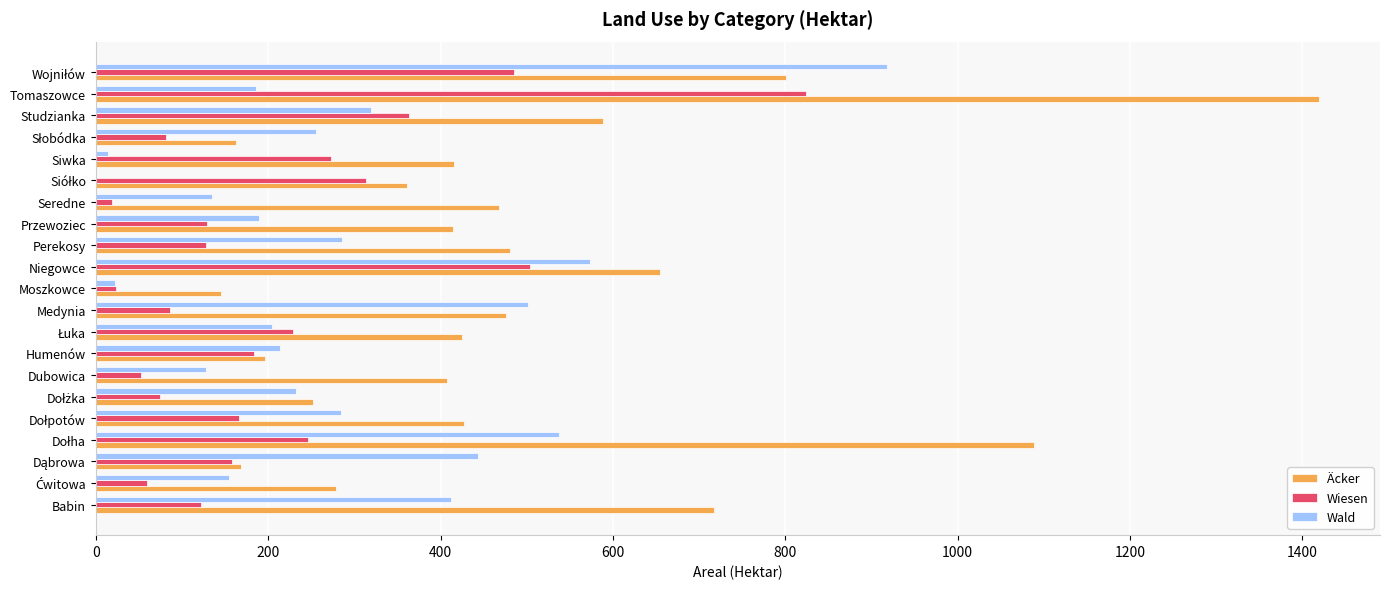

Count the number of data series in this chart.

3